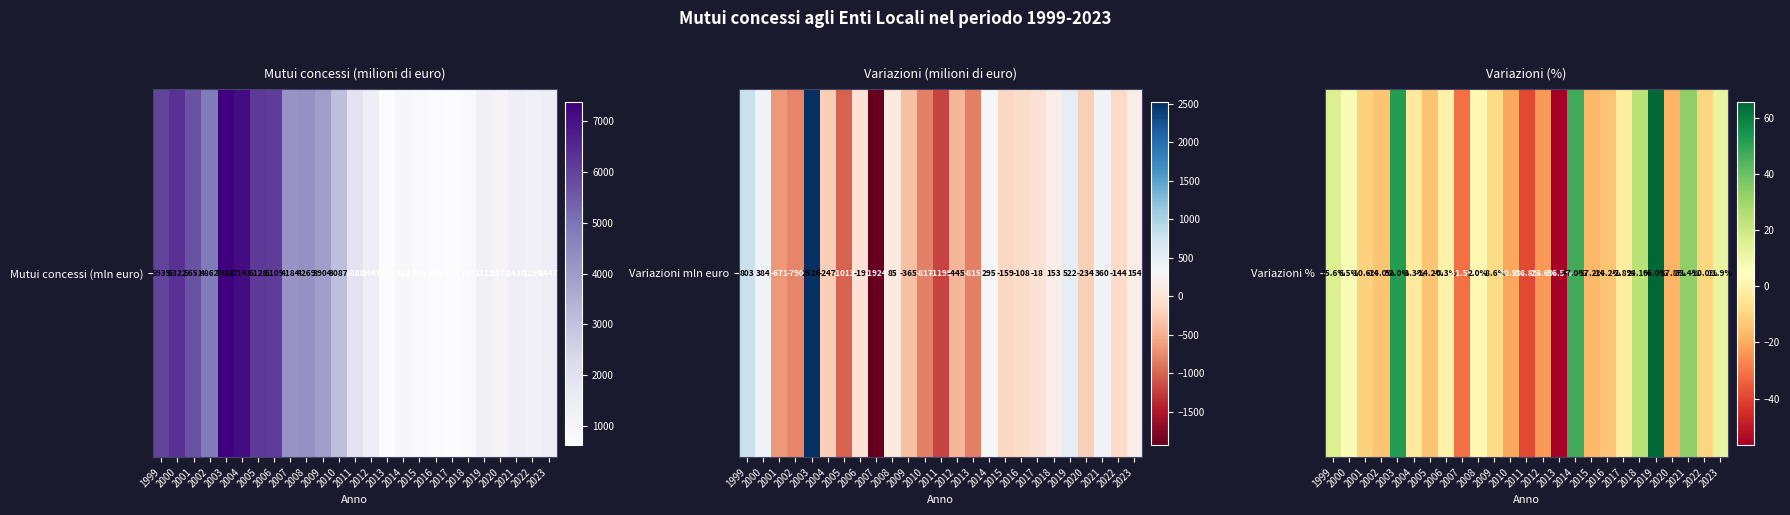

What is the sum of all values?

-26.0